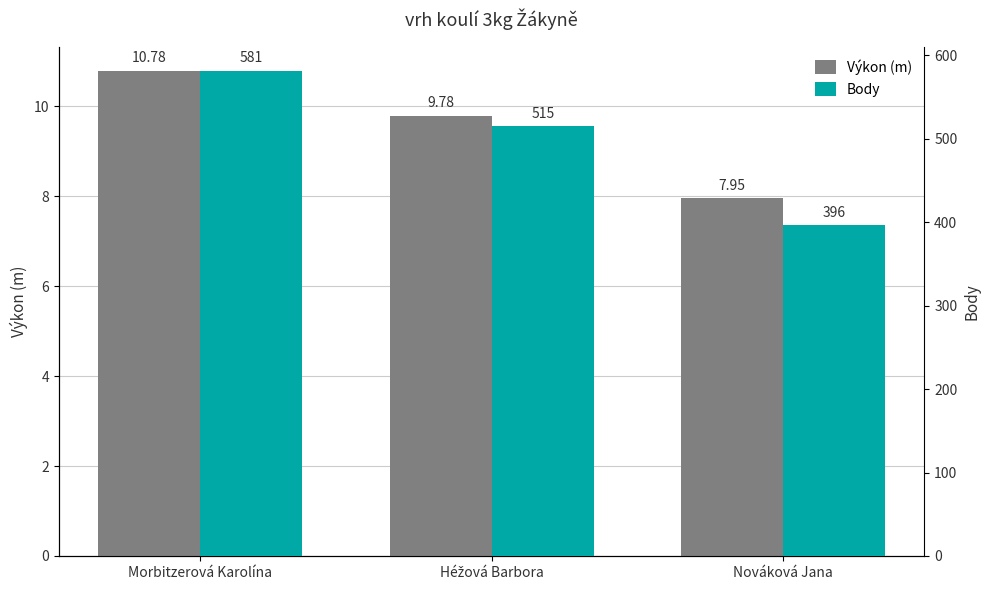

At which label does Výkon (m) reach its peak?

Morbitzerová Karolína